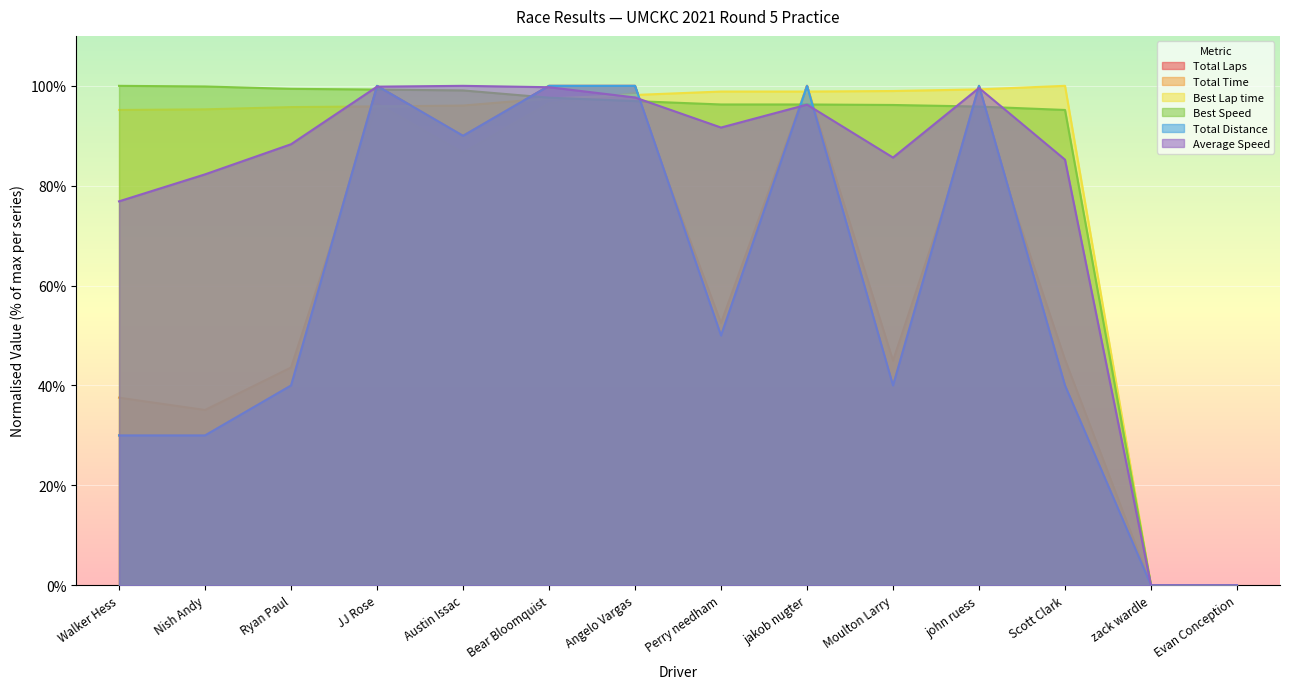

Which series has the largest range (max minus min)?

Total Laps